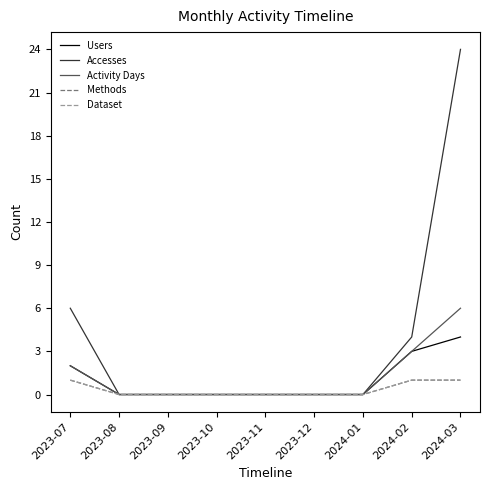

Which series has the largest range (max minus min)?

Accesses